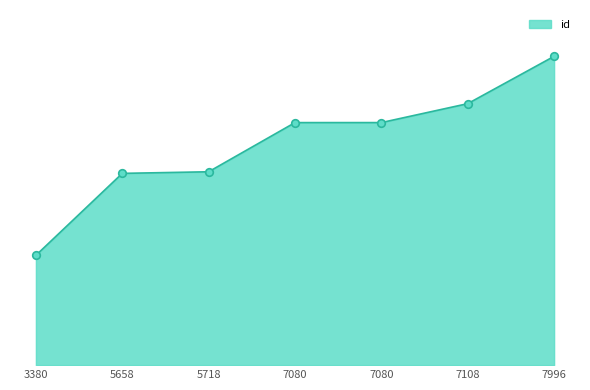

Does the chart have visible grid lines?

No